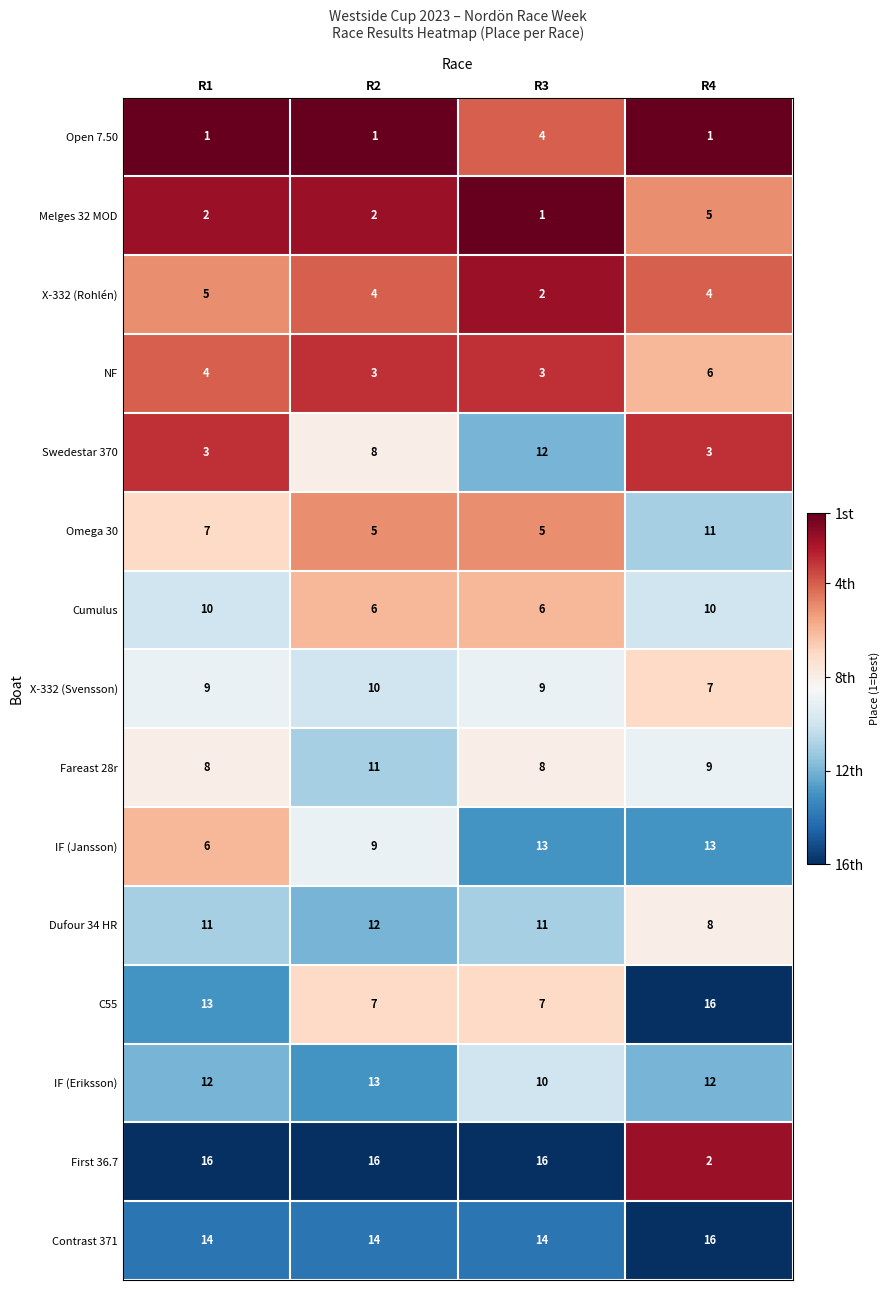

At R2, list the series in order from largest to smallest.

First 36.7, Contrast 371, IF (Eriksson), Dufour 34 HR, Fareast 28r, X-332 (Svensson), IF (Jansson), Swedestar 370, C55, Cumulus, Omega 30, X-332 (Rohlén), NF, Melges 32 MOD, Open 7.50